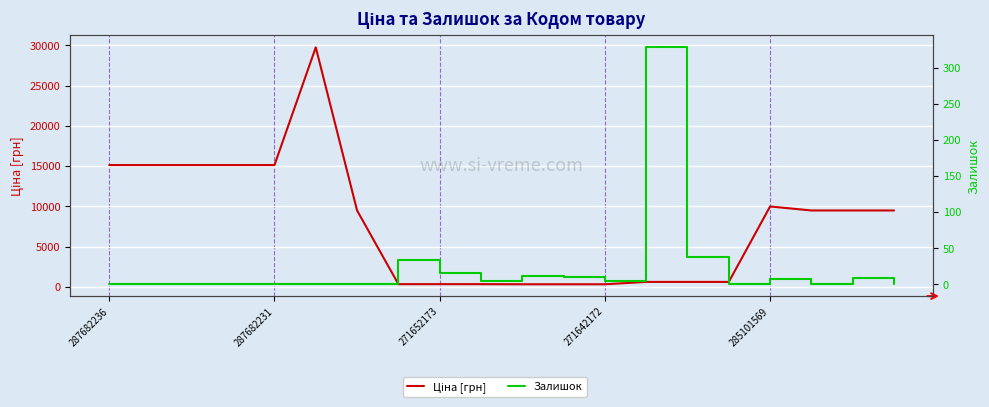

Between 9 and 13, which is larger?

13